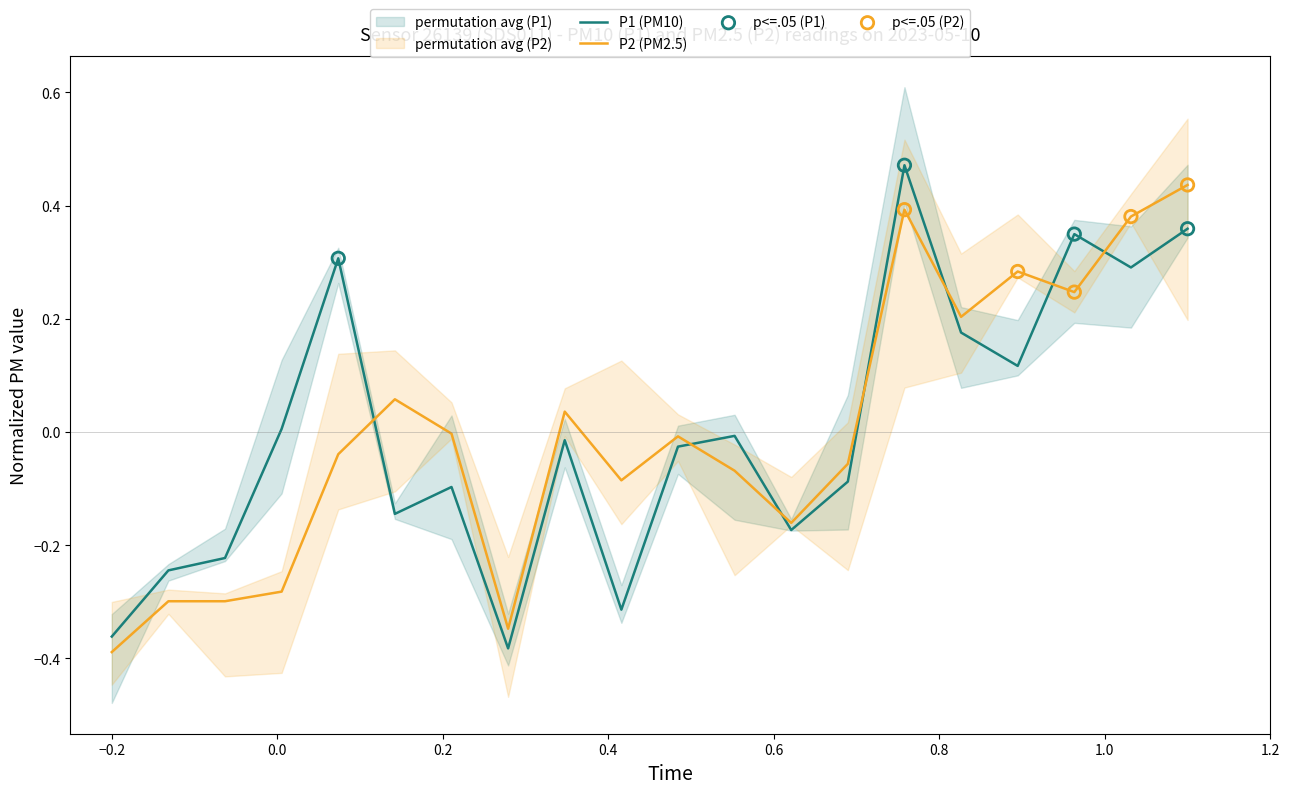

Which series has the widest spread of Y values?

P1